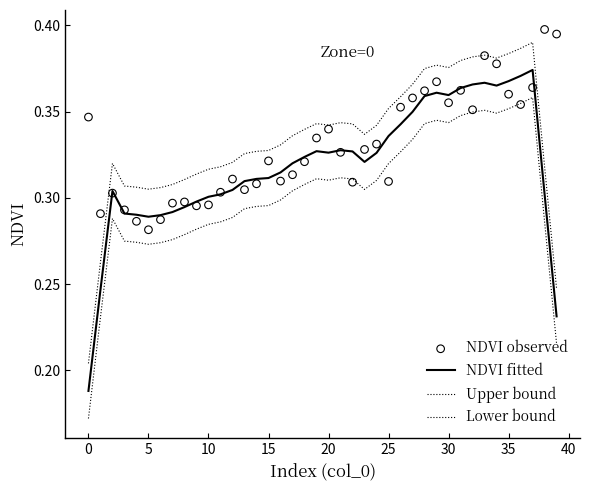

At which category is the sum across all series the highest?

37